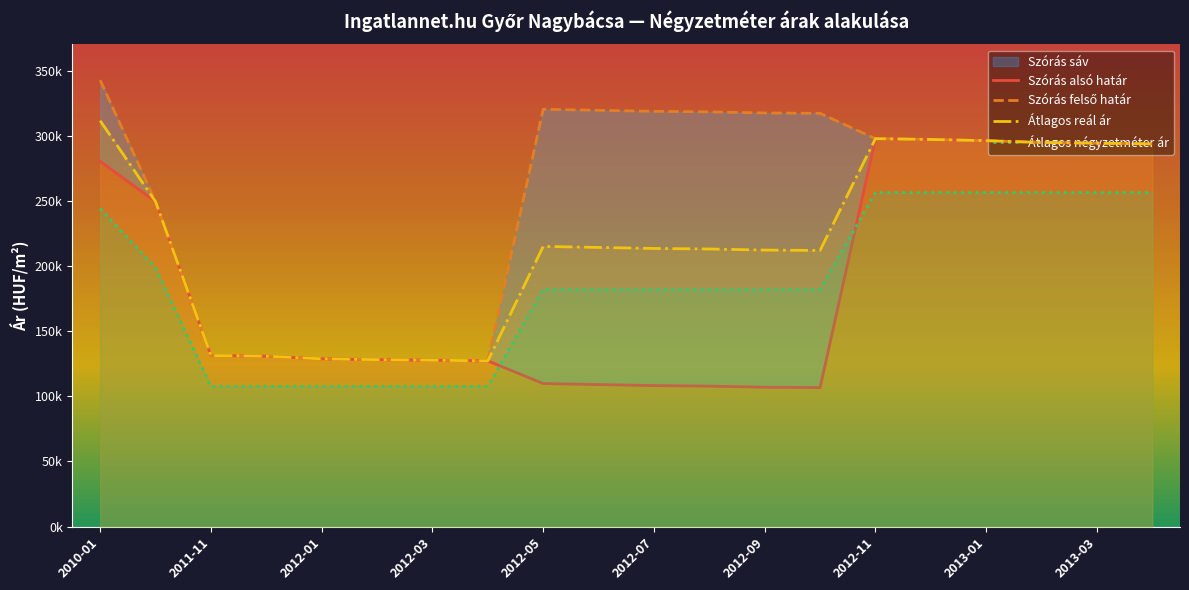

Is the value of Szórás felső határ at 16 greater than the value of Átlagos reál ár at 11?

Yes